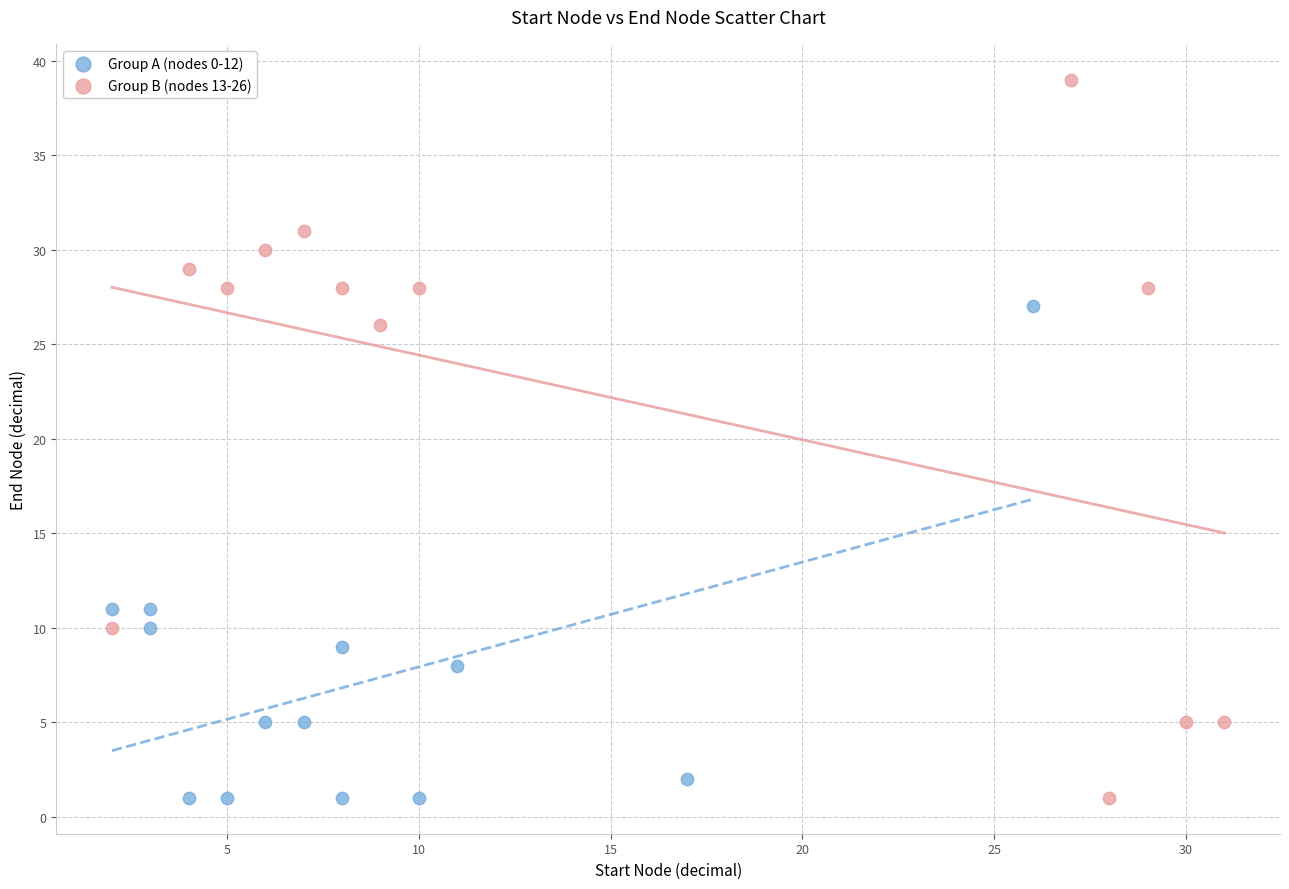

Which series has the widest spread of Y values?

Group B (nodes 13-26)